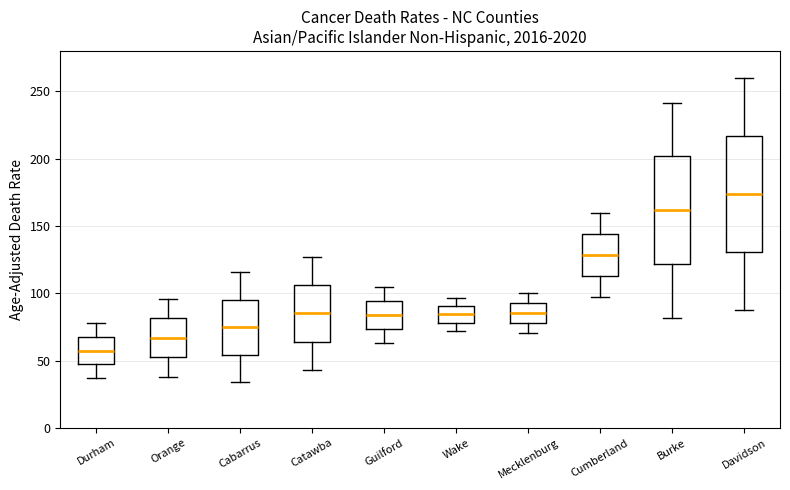

Which box has the lowest median line?

Durham